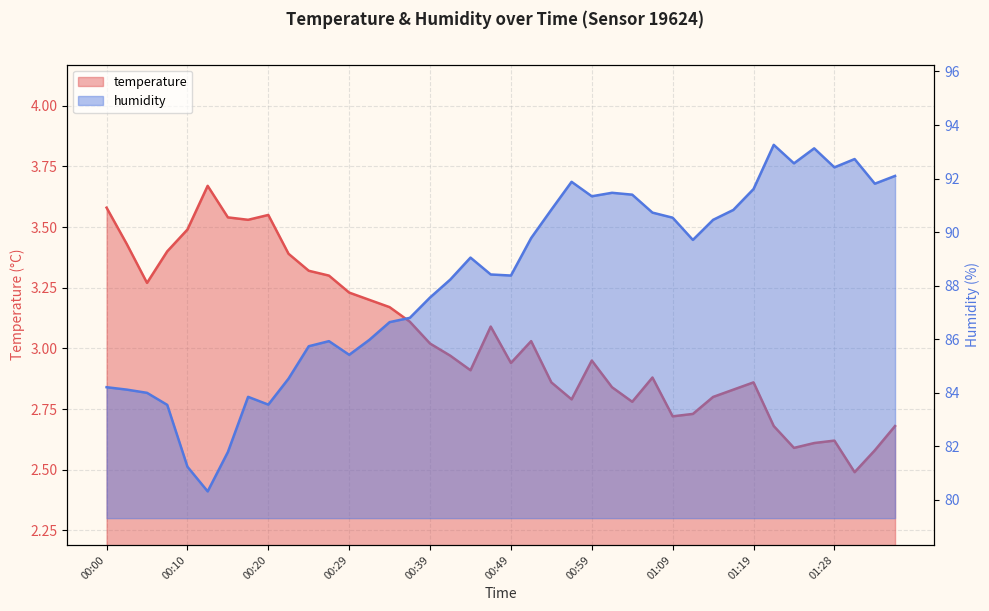

Which has a higher value, 00:12 or 00:37?

00:12